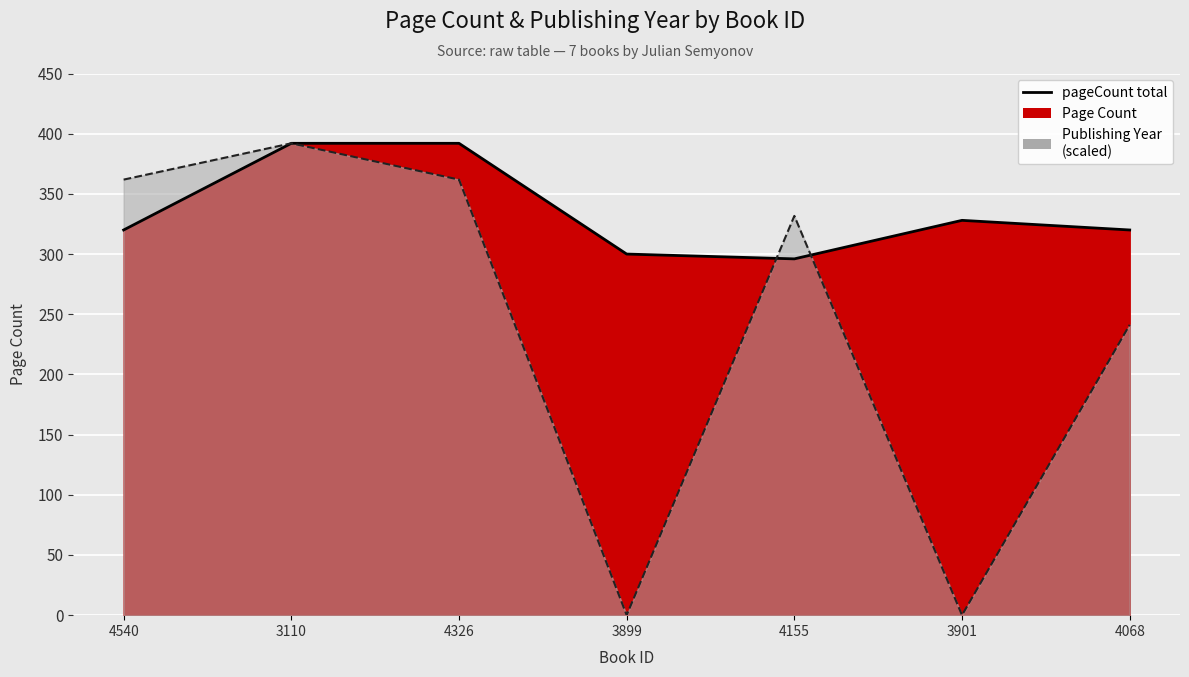

Is the value of publishingYear (line) at 4155 greater than the value of pageCount (line) at 4540?

Yes